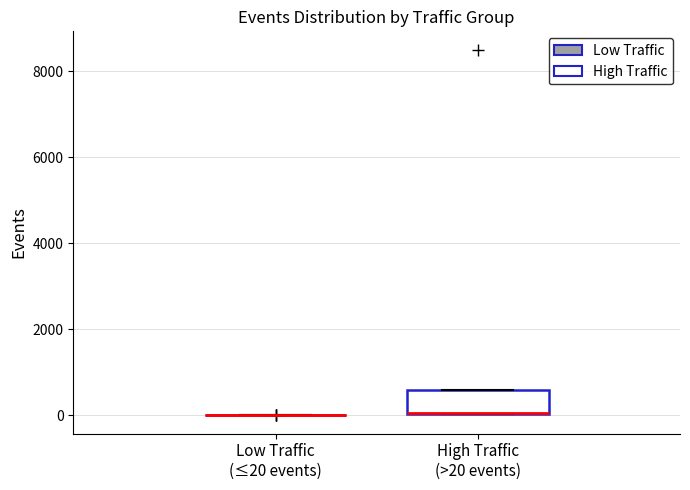

Which box is the tallest, from its lower edge to its upper edge?

High Traffic (>20 events)